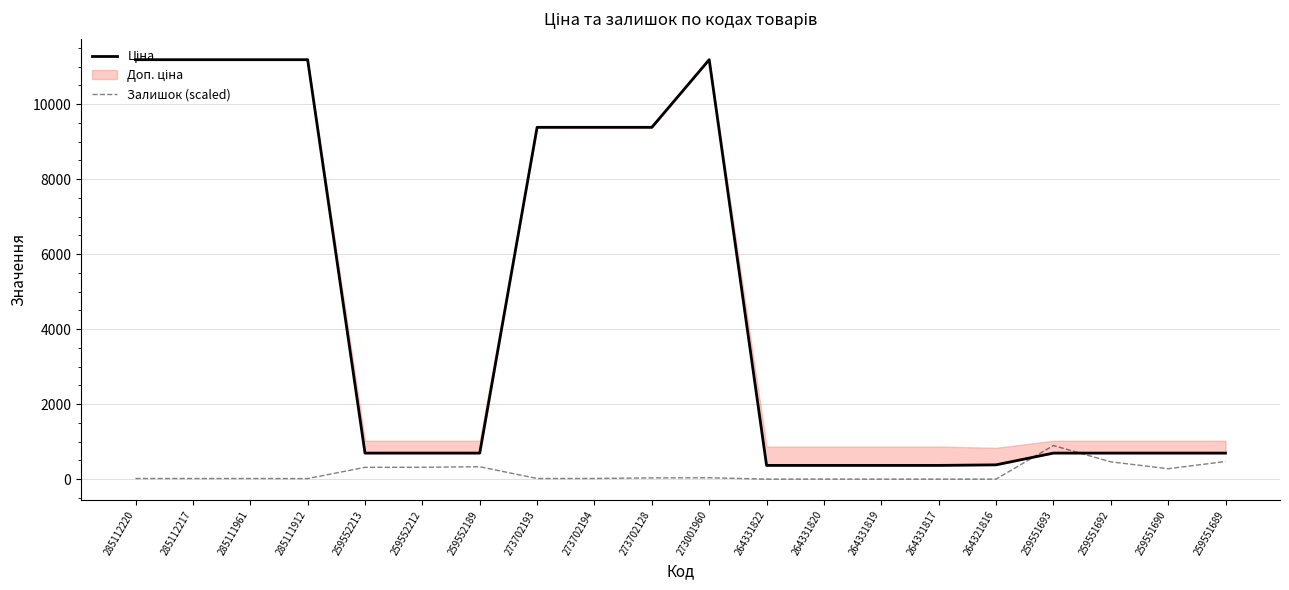

True or false: Залишок (scaled) has a value of 16.1 at 273702193.

True